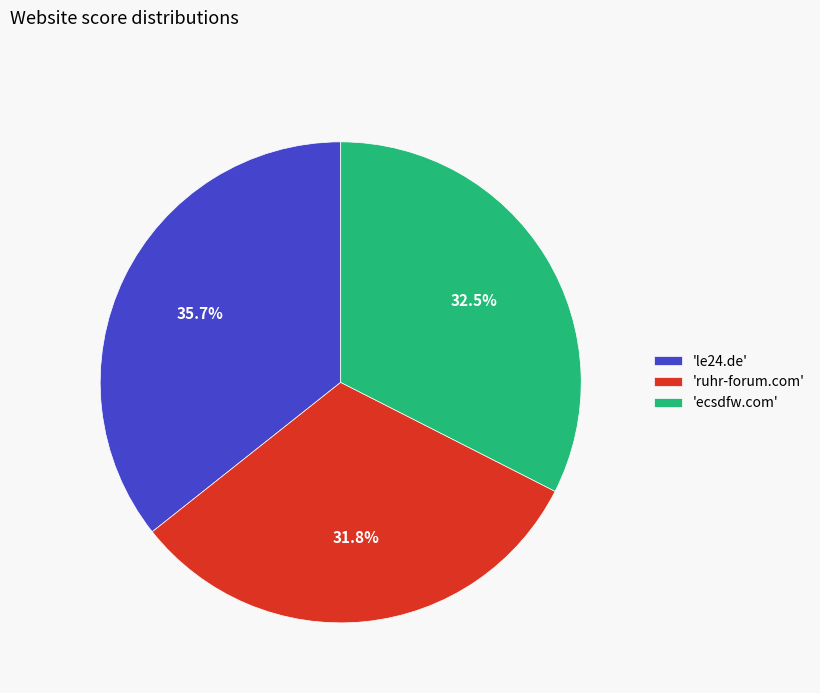

Does 'ecsdfw.com' represent more than half of the total?

No